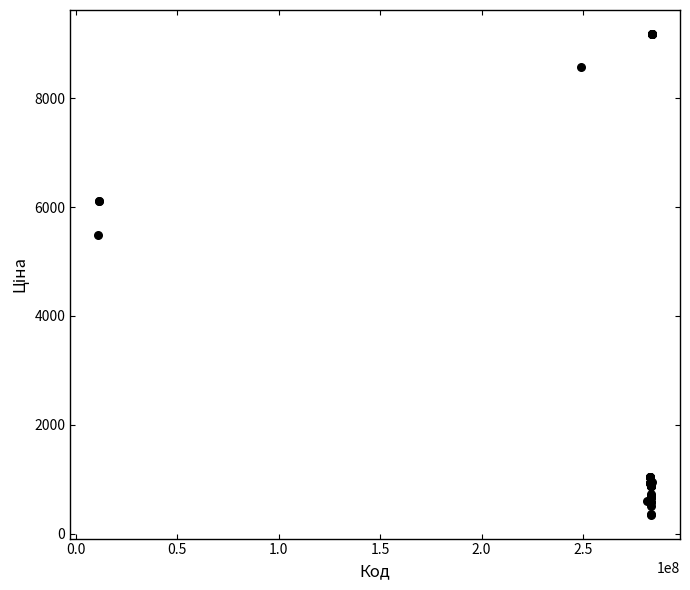

What Y value in the scatter plot is closest to 4766?

5497.3